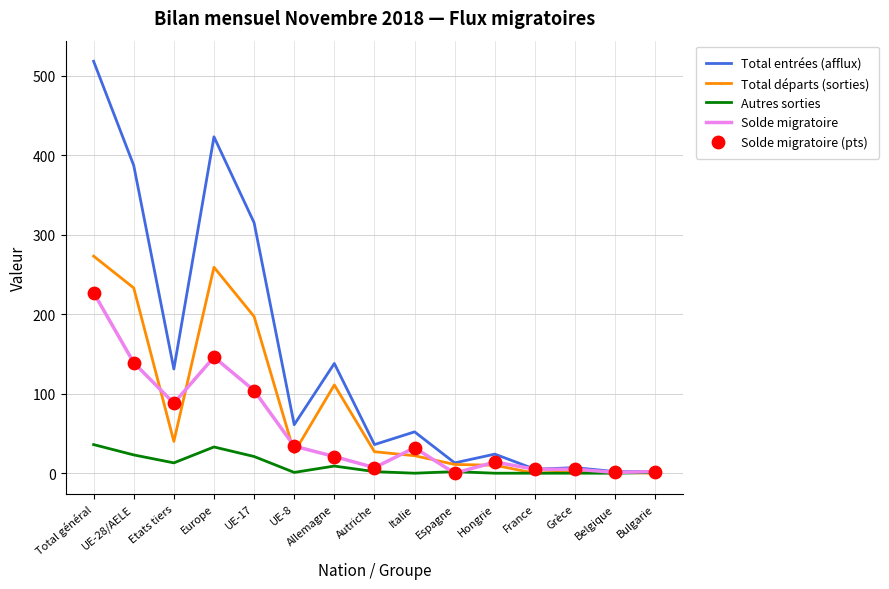

What is the total value across all series at Italie?

106